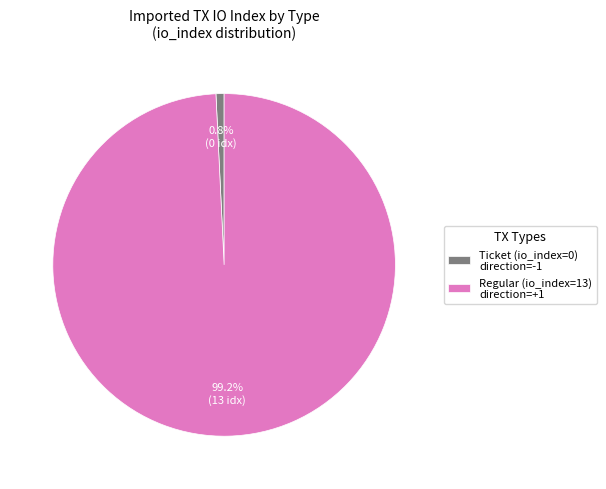

What portion of the pie excludes Regular (io_index=13) direction=+1?

0.8%